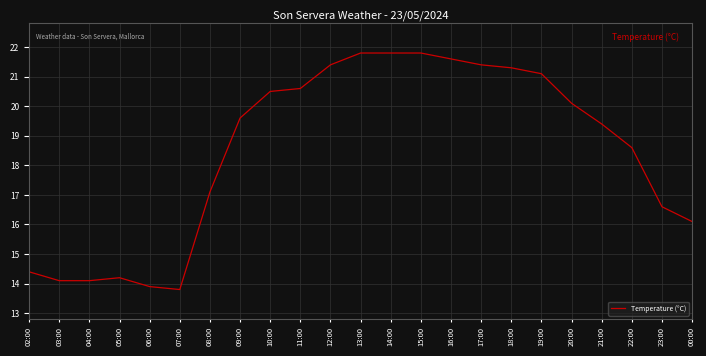

What is the change in value from 06:00 to 16:00?

+7.7